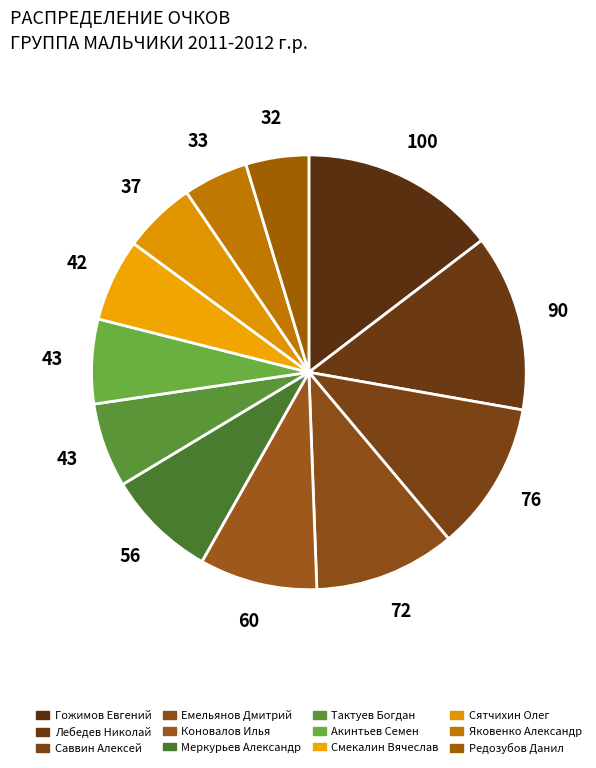

Which slice is the largest?

Гожимов Евгений